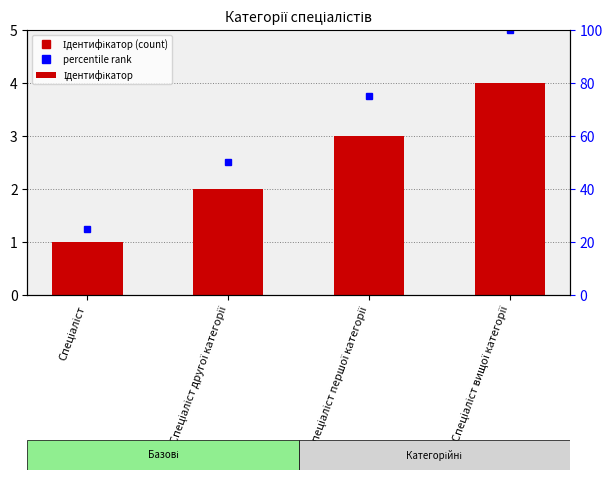

How many data points are less than 3?

2